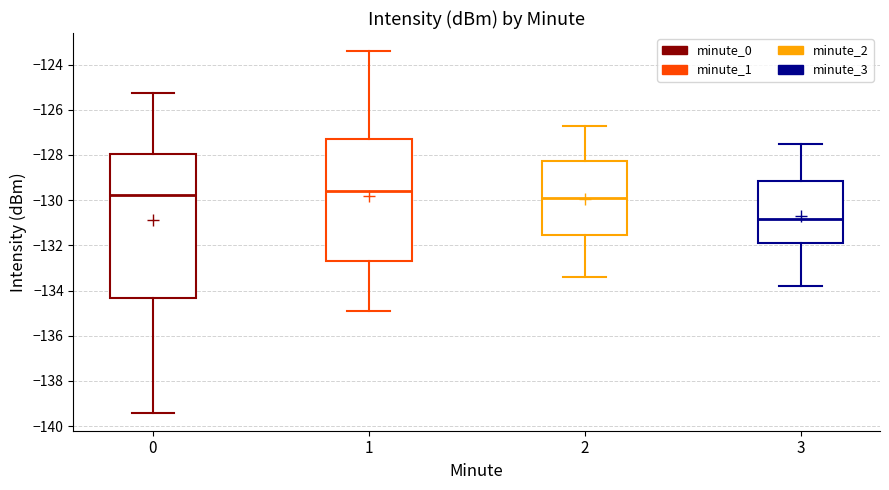

Reading left to right, transcribe this box plot: for each box, give where its median line is, the range the box spans, and where its two whiskers end, as read against the y-axis. The values are not printed on the chart, so give them approximately, as read against the axis.

0: median -129.8, box -134.4 to -128.0, whiskers -139.4 to -125.2
1: median -129.6, box -132.6 to -127.2, whiskers -134.8 to -123.4
2: median -129.8, box -131.6 to -128.2, whiskers -133.4 to -126.6
3: median -130.8, box -131.8 to -129.2, whiskers -133.8 to -127.4